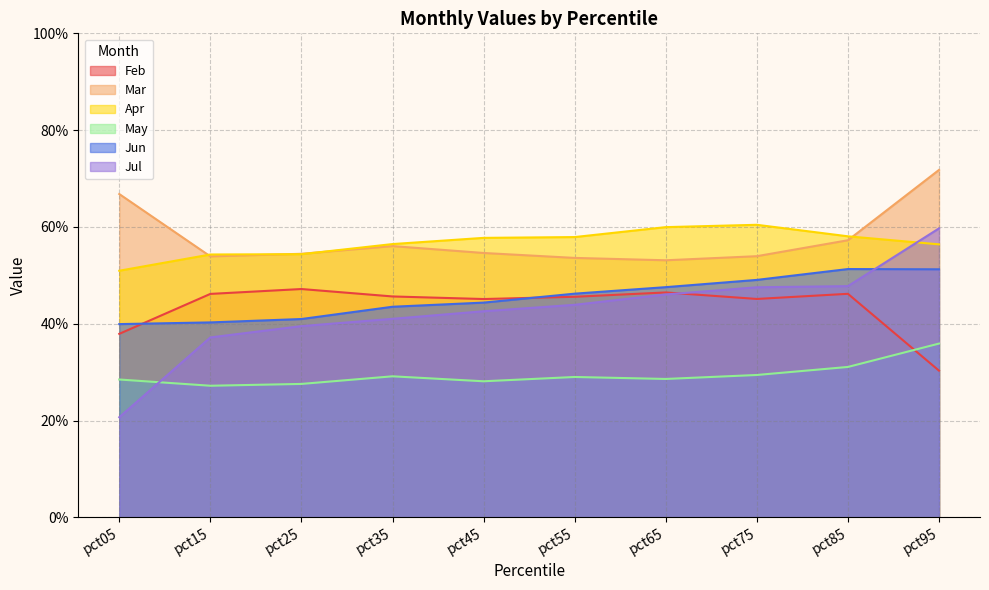

Between which two adjacent categories do Feb and Jul first intersect?

pct65 and pct75